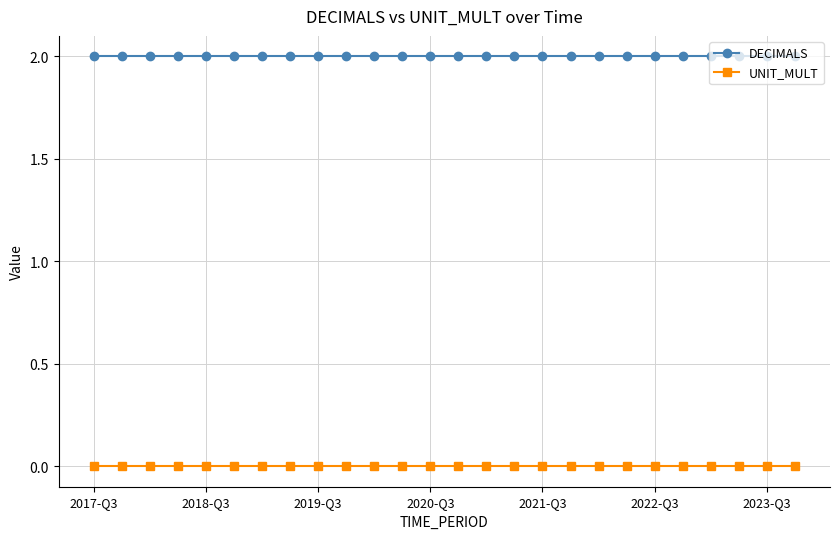

List the series in order of their peak value, highest first.

DECIMALS, UNIT_MULT